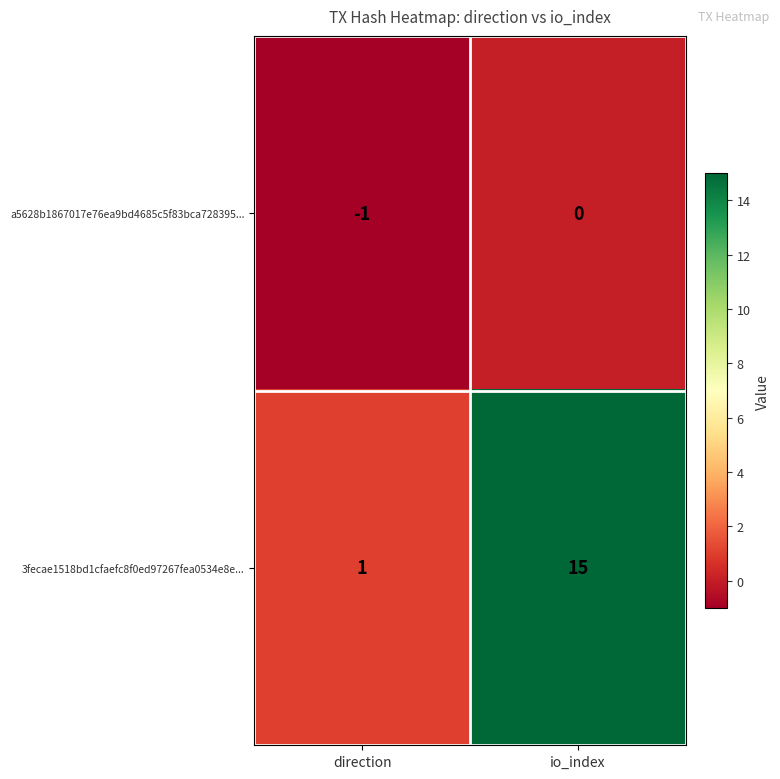

Rank the series by their maximum value, from highest to lowest.

3fecae1518bd1cfaefc8f0ed97267fea0534e8e..., a5628b1867017e76ea9bd4685c5f83bca728395...